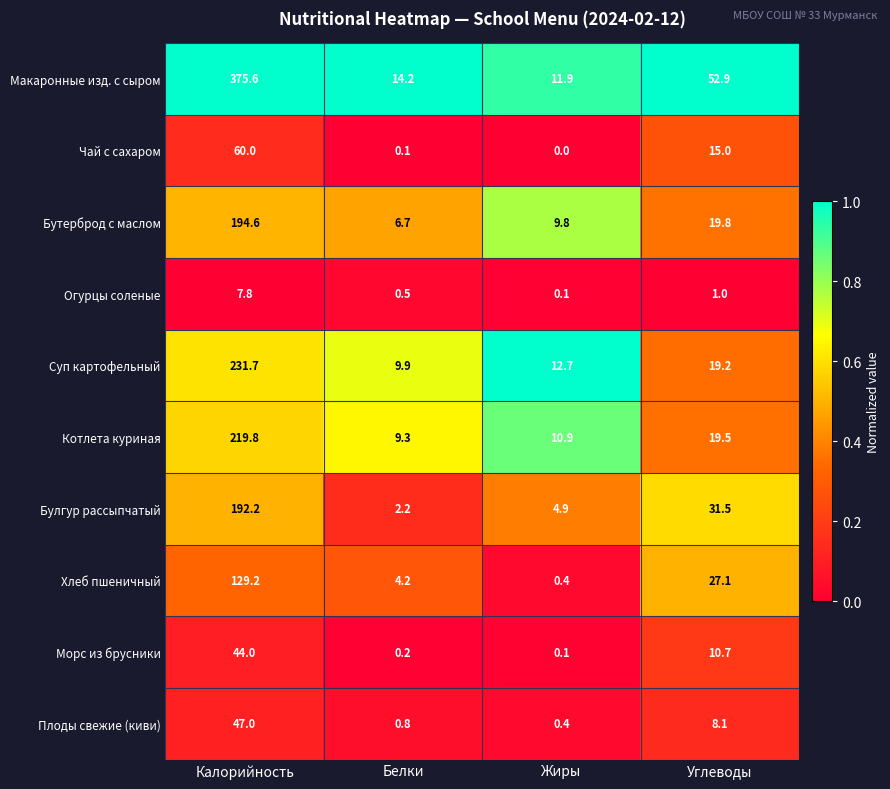

At which category is the sum across all series the highest?

Калорийность